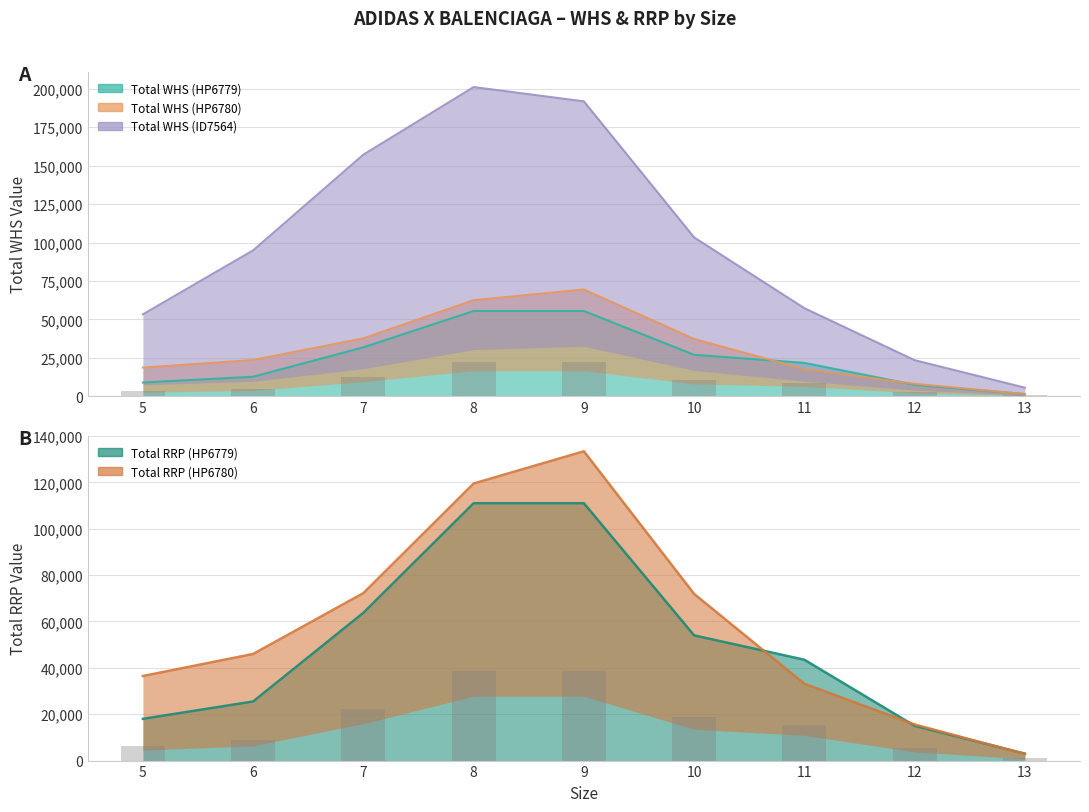

At which category is the sum across all series the highest?

9